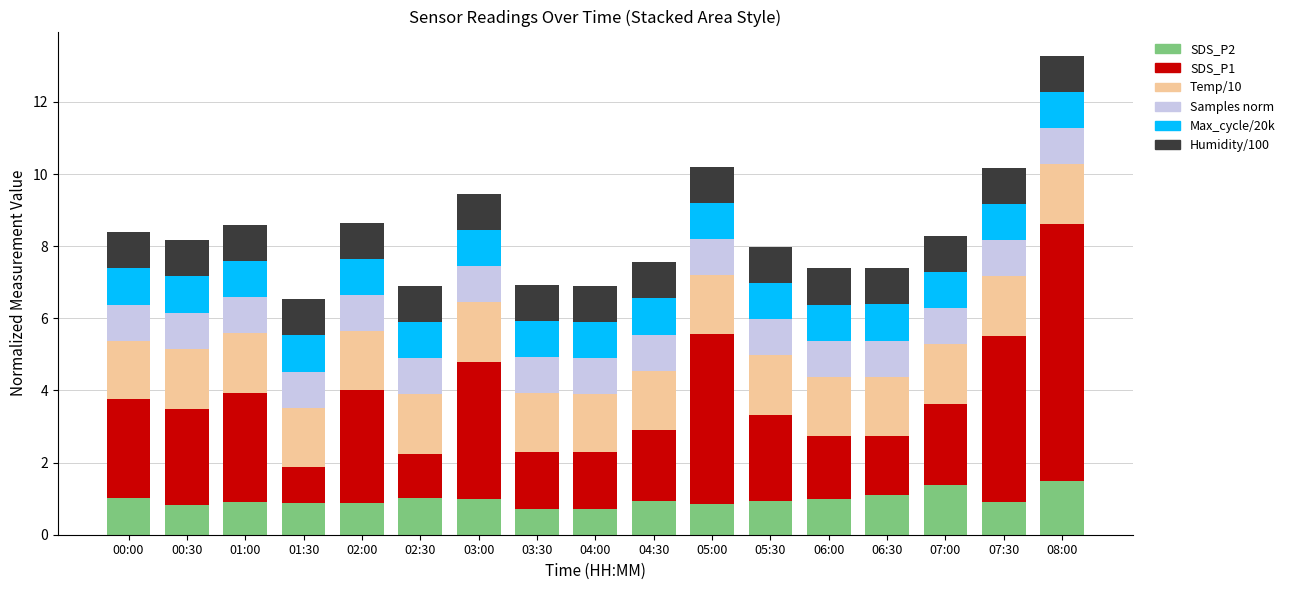

How many series are shown in this chart?

6